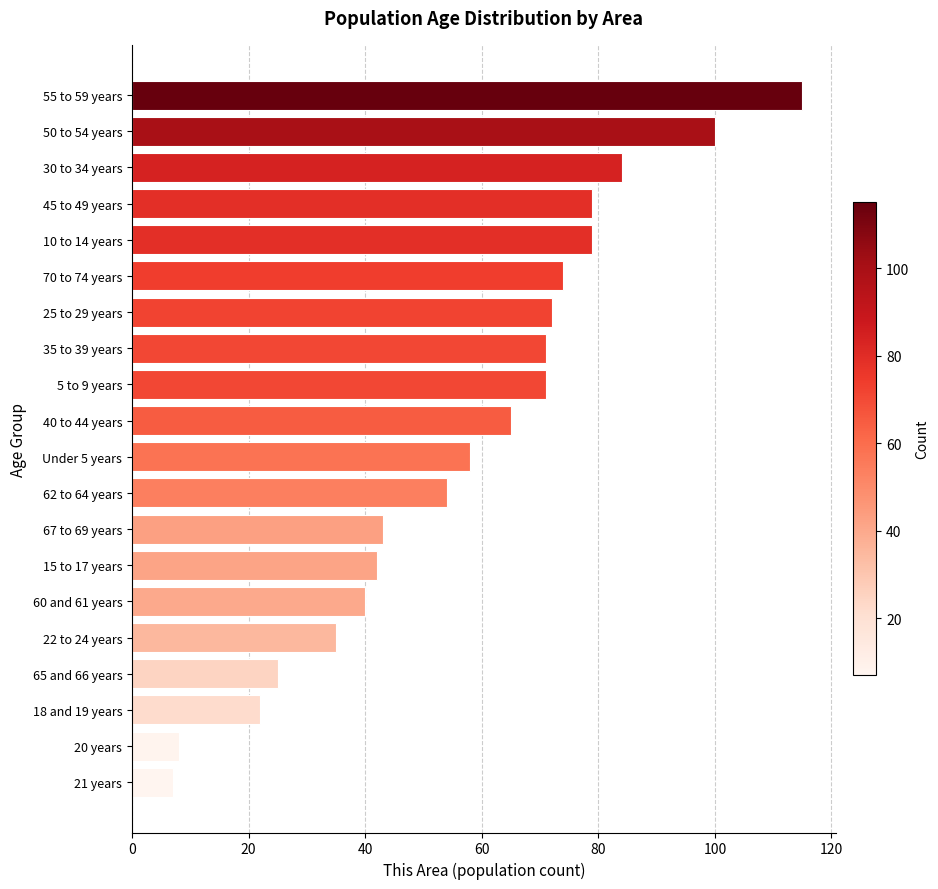

True or false: the data shows 39 at 5 to 9 years.

False